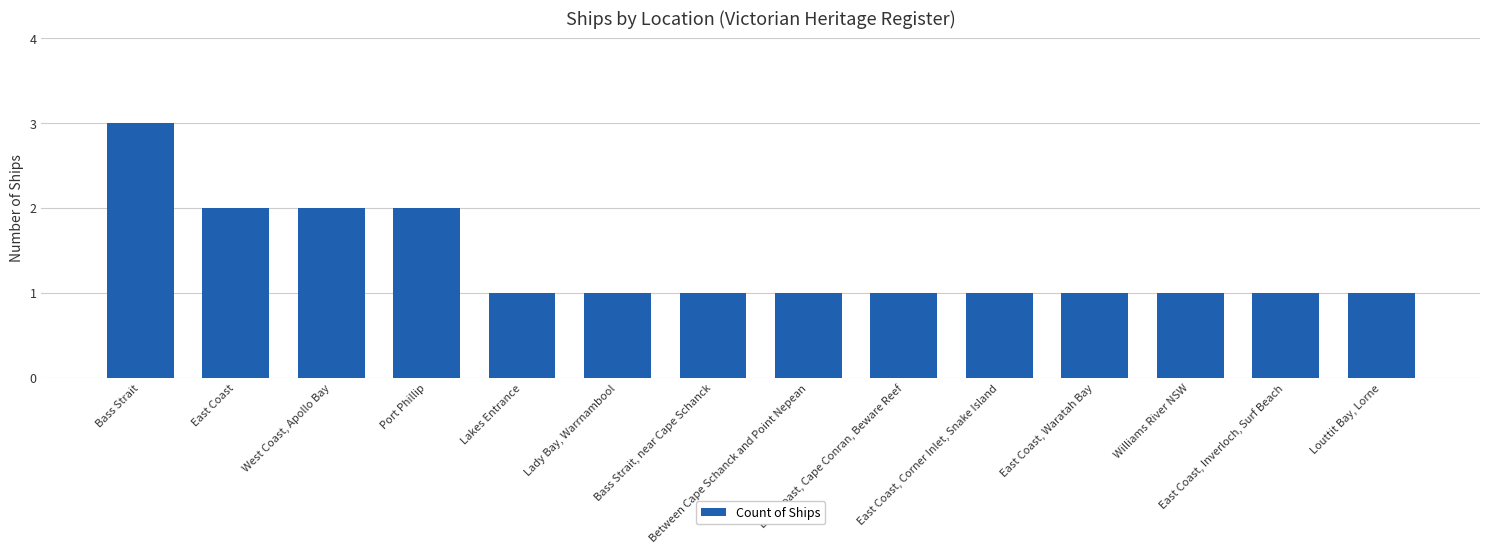

At which category does the chart reach its peak across all series?

Bass Strait